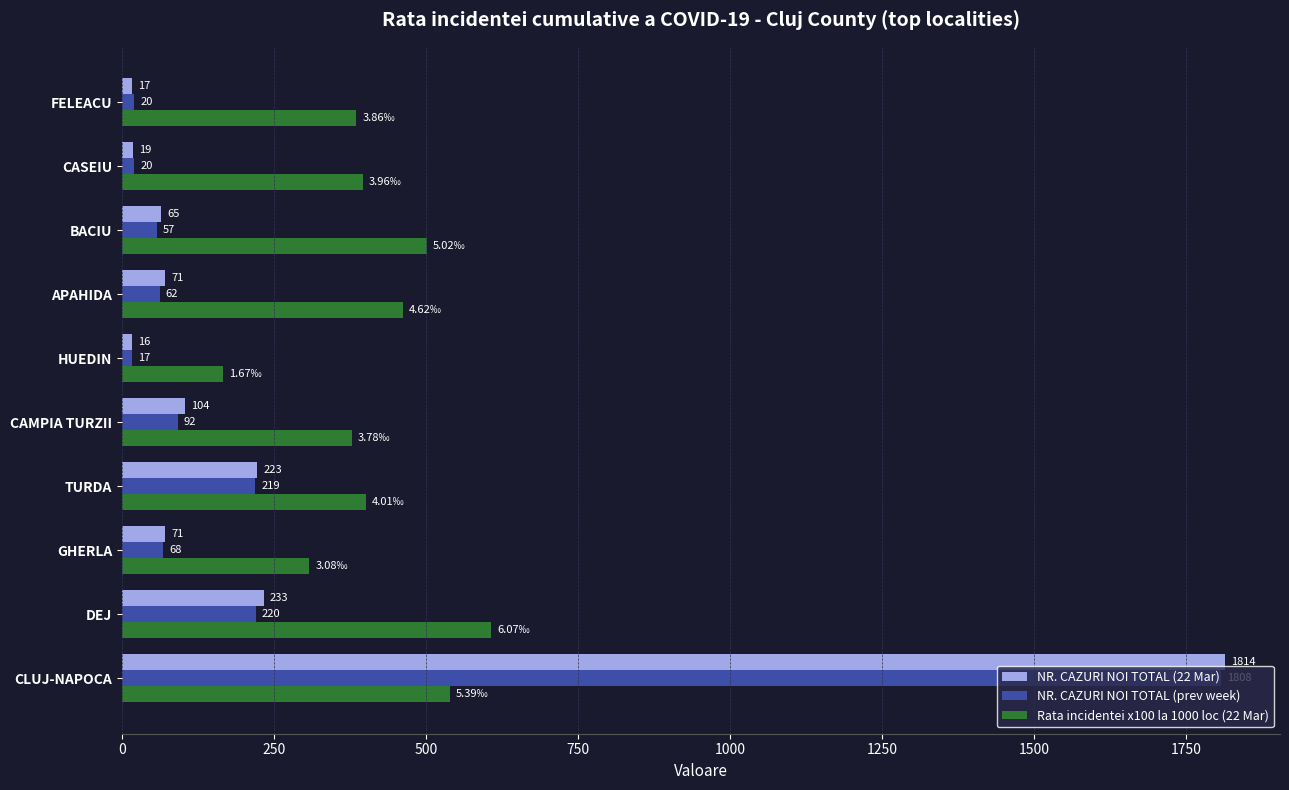

Which series has the largest range (max minus min)?

NR. CAZURI NOI TOTAL (22 Mar)